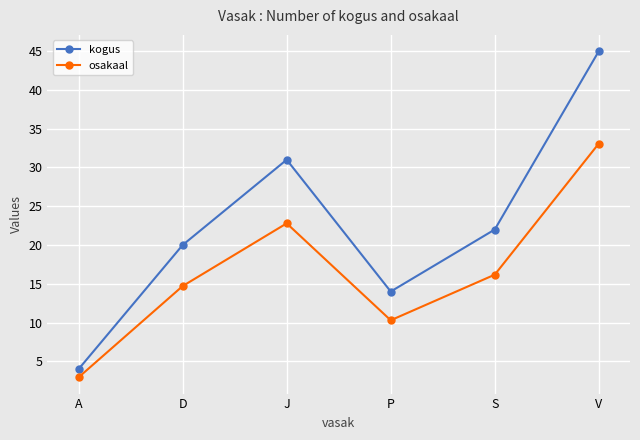

At which category is the sum across all series the highest?

V